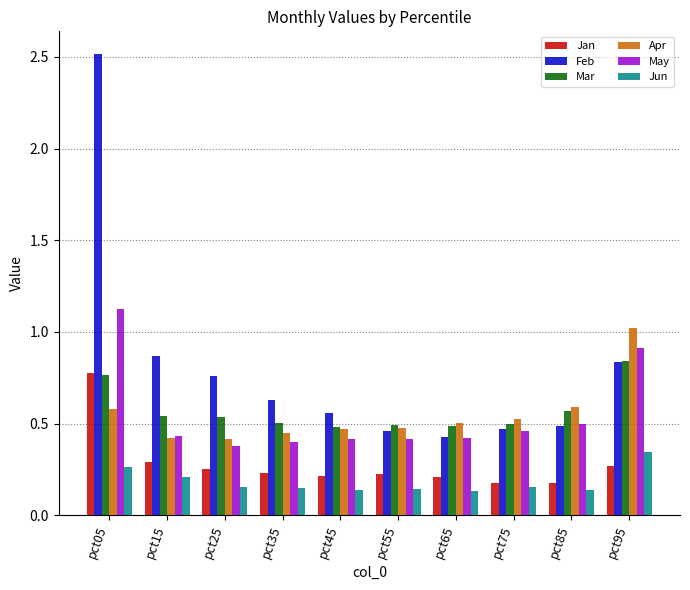

Which category has the lowest value in the Feb series?

pct65